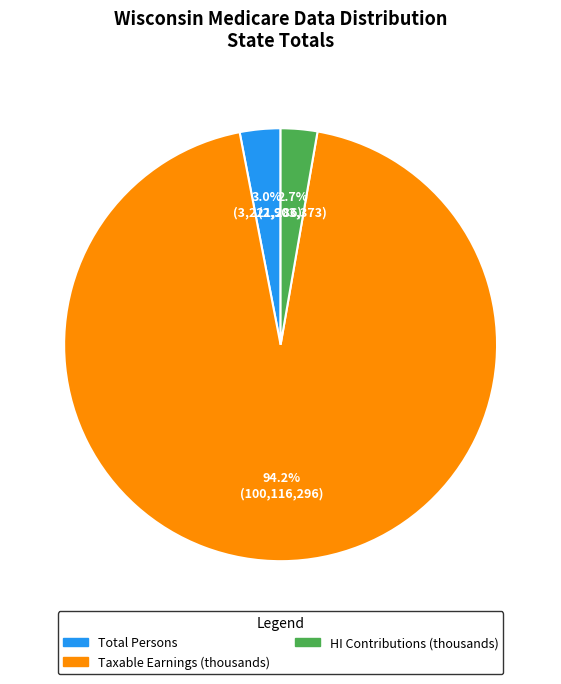

What is the largest slice in the pie chart?

Taxable Earnings (thousands)